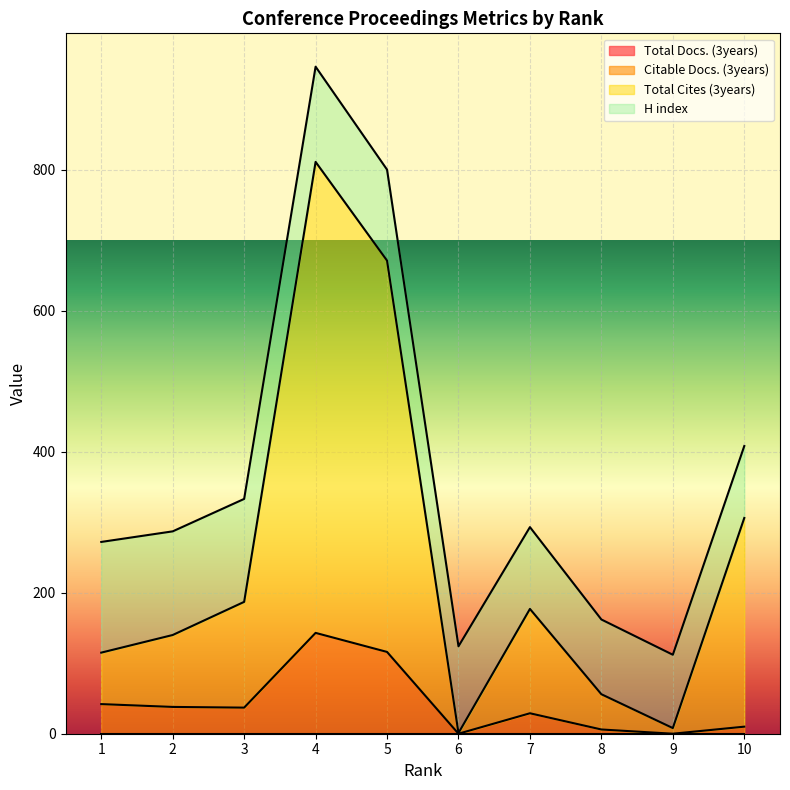

How many data points in Total Cites (3years) are above 177?

4